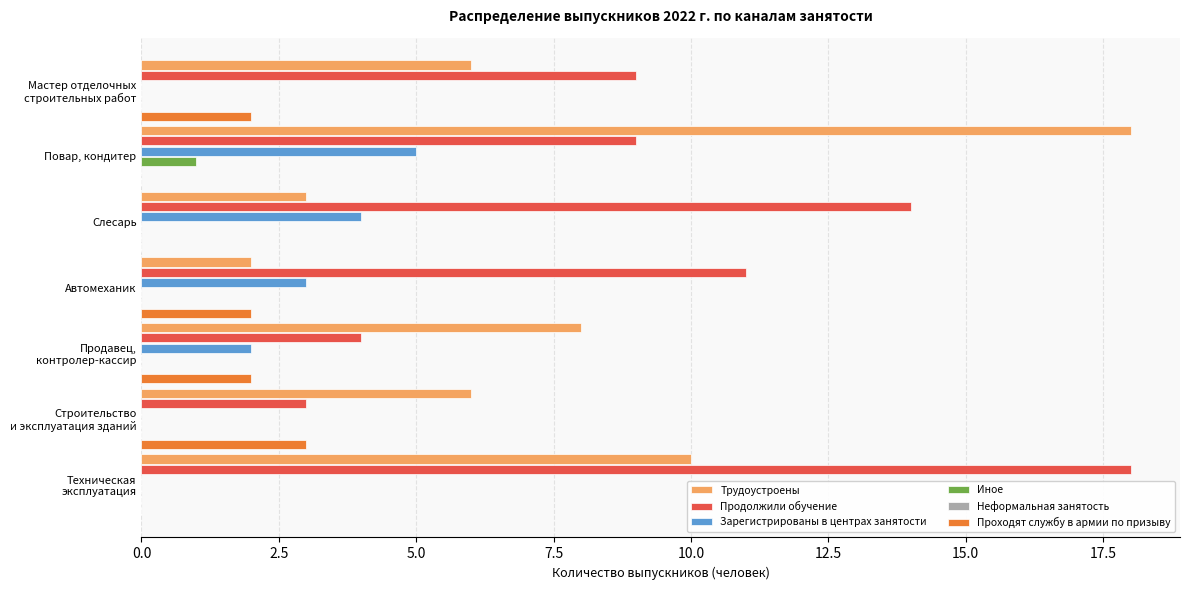

Rank the series at 0.0 from highest to lowest value.

Продолжили обучение, Трудоустроены, Проходят службу в армии по призыву, Неформальная занятость, Зарегистрированы в центрах занятости, Иное